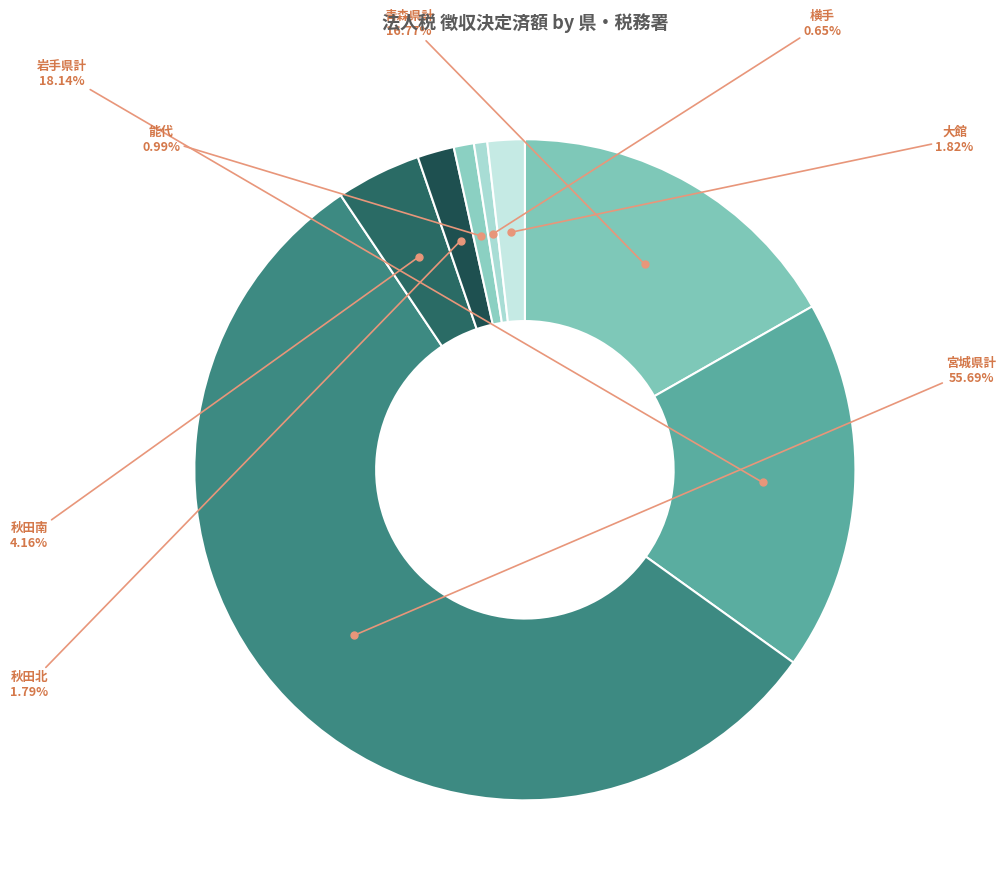

Count the number of slices in the pie.

8